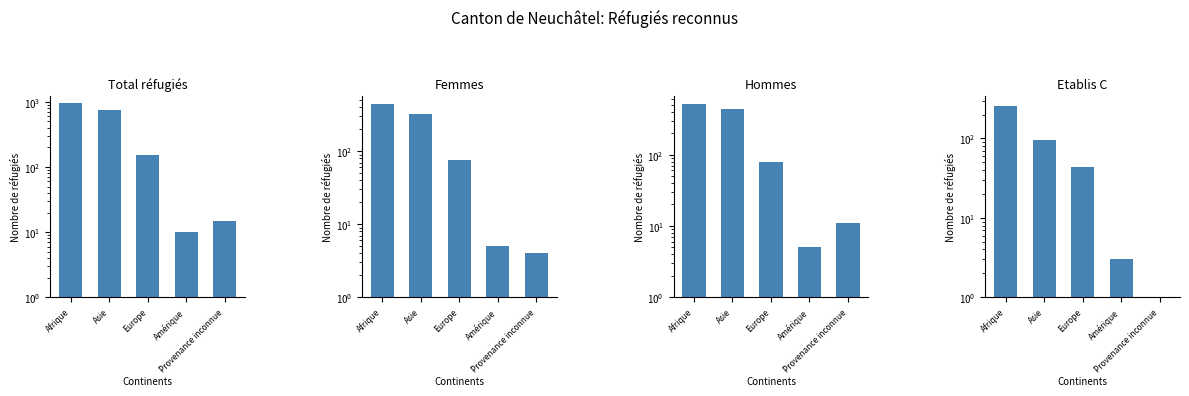

What is the label of the 2nd bar from the left?

Asie